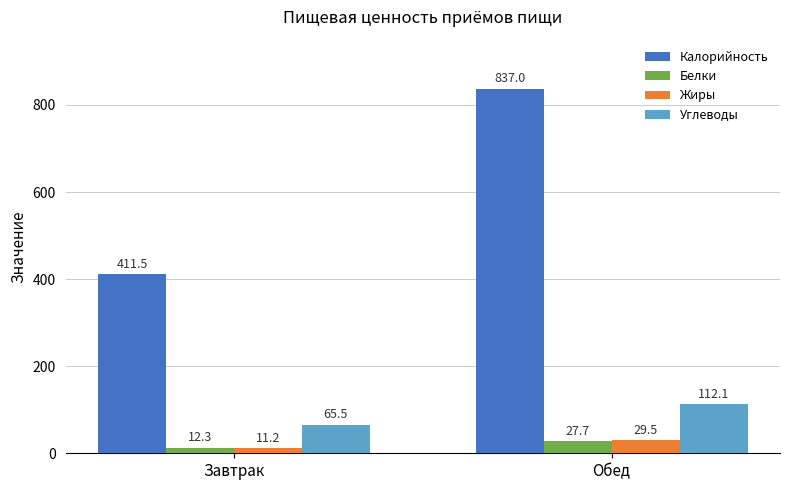

What position from the right is Завтрак?

2